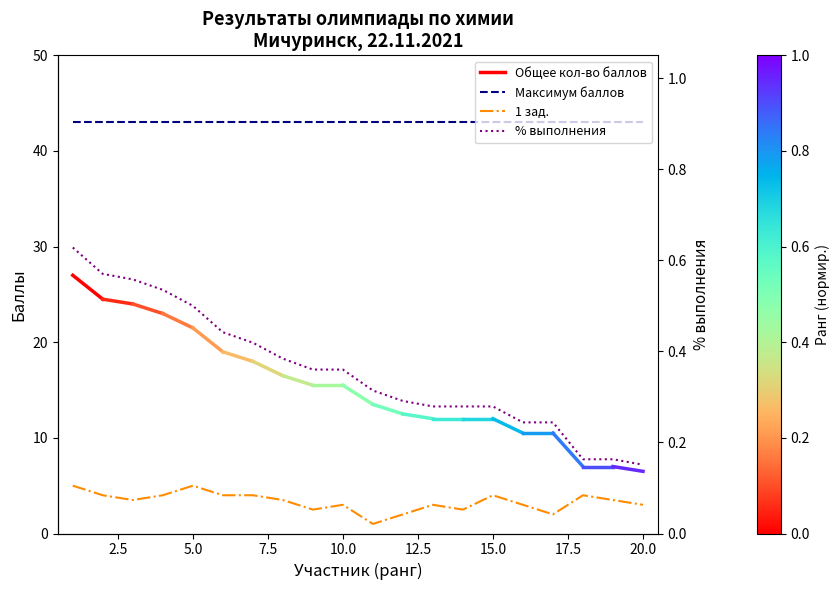

True or false: 1 зад. has a value of 5.7 at 6.

False